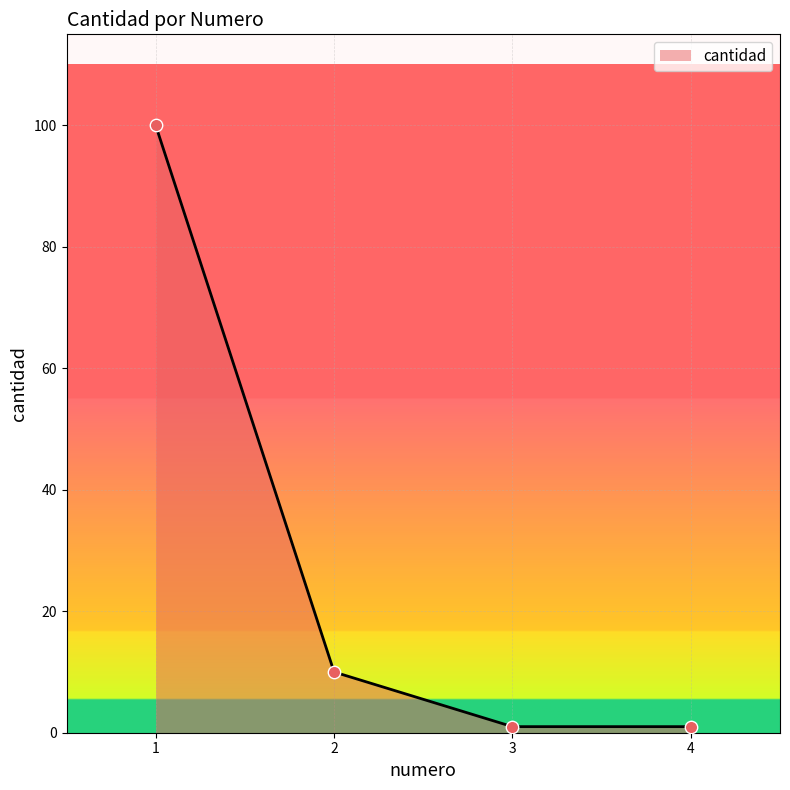

Which has a higher value, 1 or 2?

1